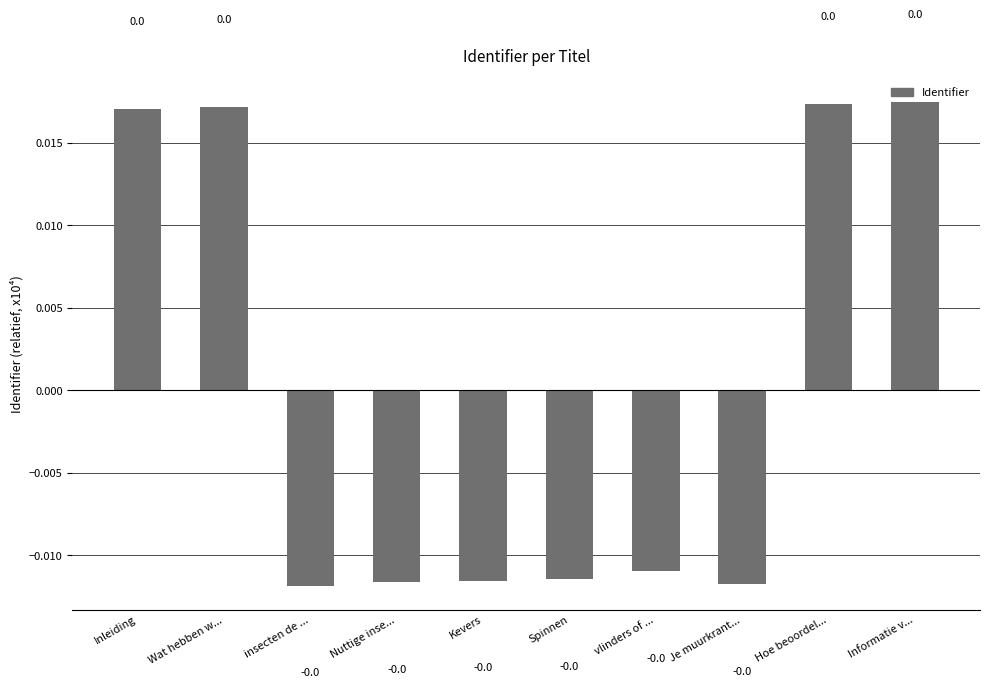

The value at Spinnen is -0.0. True or false?

True